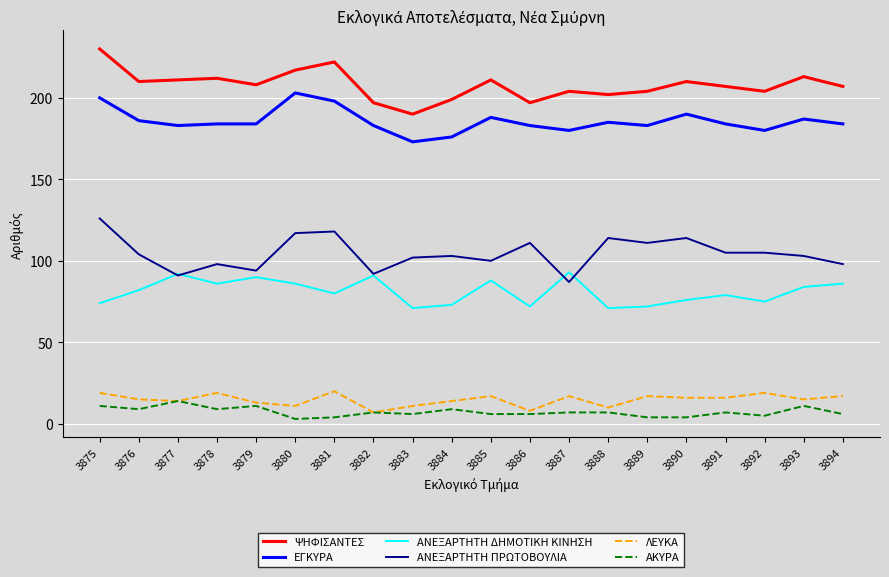

Reading left to right, list all the values displayed in this chart.

ΨΗΦΙΣΑΝΤΕΣ: 3875=230	3876=210	3877=211	3878=212	3879=208	3880=217	3881=222	3882=197	3883=190	3884=199	3885=211	3886=197	3887=204	3888=202	3889=204	3890=210	3891=207	3892=204	3893=213	3894=207
ΕΓΚΥΡΑ: 3875=200	3876=186	3877=183	3878=184	3879=184	3880=203	3881=198	3882=183	3883=173	3884=176	3885=188	3886=183	3887=180	3888=185	3889=183	3890=190	3891=184	3892=180	3893=187	3894=184
ΑΝΕΞΑΡΤΗΤΗ ΔΗΜΟΤΙΚΗ ΚΙΝΗΣΗ: 3875=74	3876=82	3877=92	3878=86	3879=90	3880=86	3881=80	3882=91	3883=71	3884=73	3885=88	3886=72	3887=93	3888=71	3889=72	3890=76	3891=79	3892=75	3893=84	3894=86
ΑΝΕΞΑΡΤΗΤΗ ΠΡΩΤΟΒΟΥΛΙΑ: 3875=126	3876=104	3877=91	3878=98	3879=94	3880=117	3881=118	3882=92	3883=102	3884=103	3885=100	3886=111	3887=87	3888=114	3889=111	3890=114	3891=105	3892=105	3893=103	3894=98
ΛΕΥΚΑ: 3875=19	3876=15	3877=14	3878=19	3879=13	3880=11	3881=20	3882=7	3883=11	3884=14	3885=17	3886=8	3887=17	3888=10	3889=17	3890=16	3891=16	3892=19	3893=15	3894=17
ΑΚΥΡΑ: 3875=11	3876=9	3877=14	3878=9	3879=11	3880=3	3881=4	3882=7	3883=6	3884=9	3885=6	3886=6	3887=7	3888=7	3889=4	3890=4	3891=7	3892=5	3893=11	3894=6